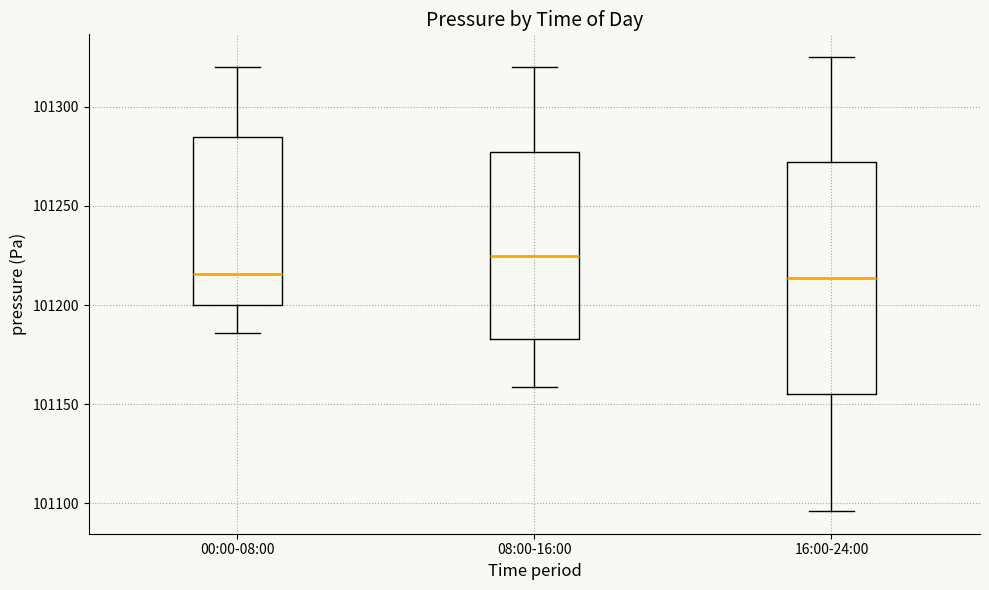

Which box is the tallest, from its lower edge to its upper edge?

16:00-24:00